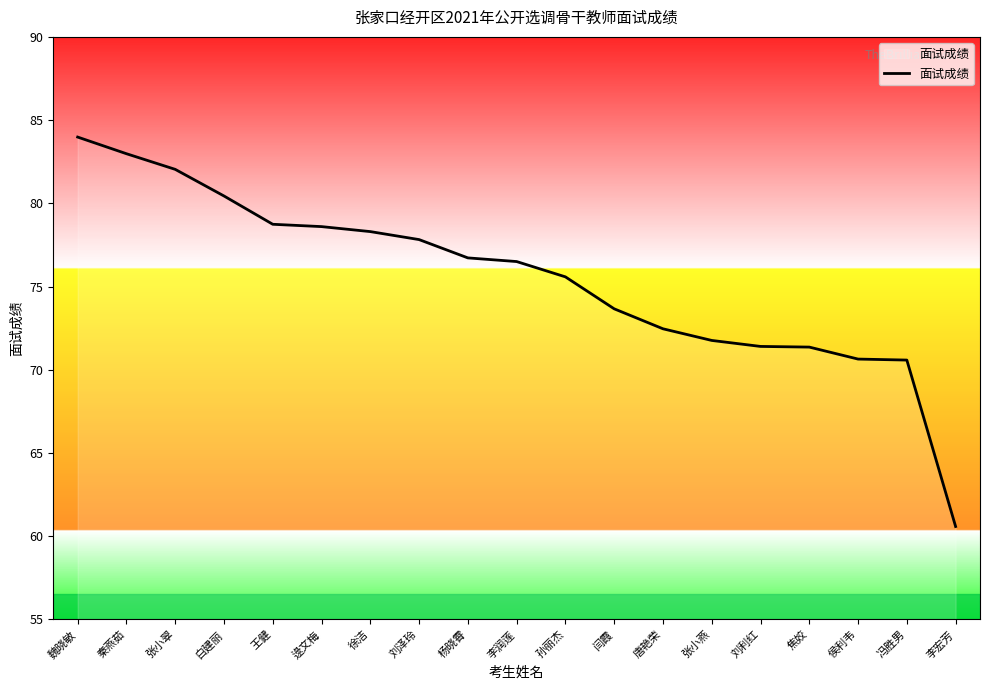

Reading right to left, list all the values displayed in this chart.

李宏芳=60.6	冯胜男=70.6	侯利韦=70.6	焦姣=71.4	刘利红=71.4	张小燕=71.8	唐艳荣=72.5	闫霞=73.7	孙丽杰=75.6	李润莲=76.5	杨晓霄=76.7	刘泽玲=77.8	徐洁=78.3	逯文梅=78.6	王健=78.7	白建丽=80.4	张小翠=82.0	秦燕茹=83.0	魏晓敏=84.0